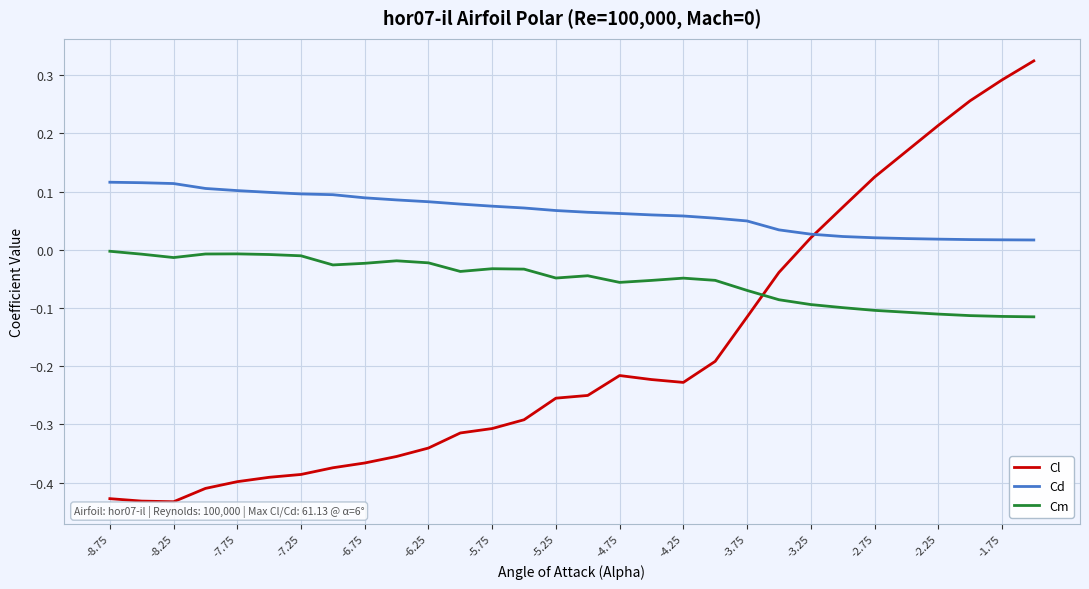

Which series has the widest spread of values?

Cl